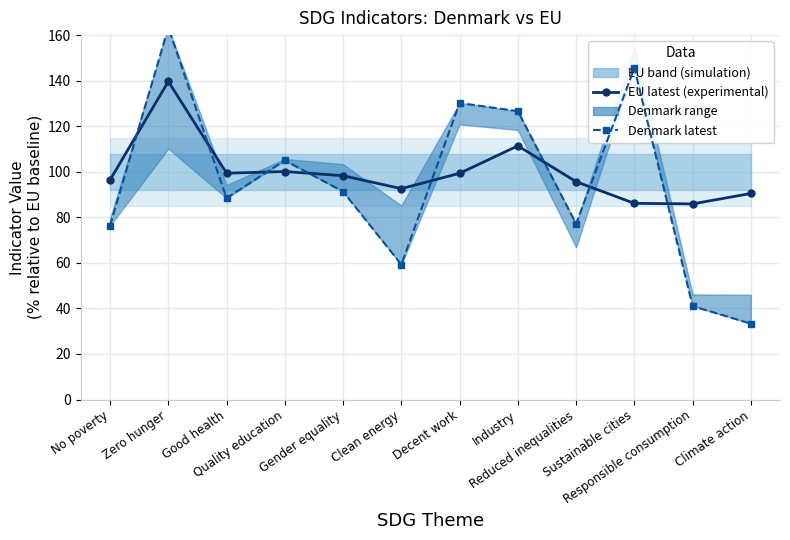

How many intersections are there between Denmark latest and EU latest?

8